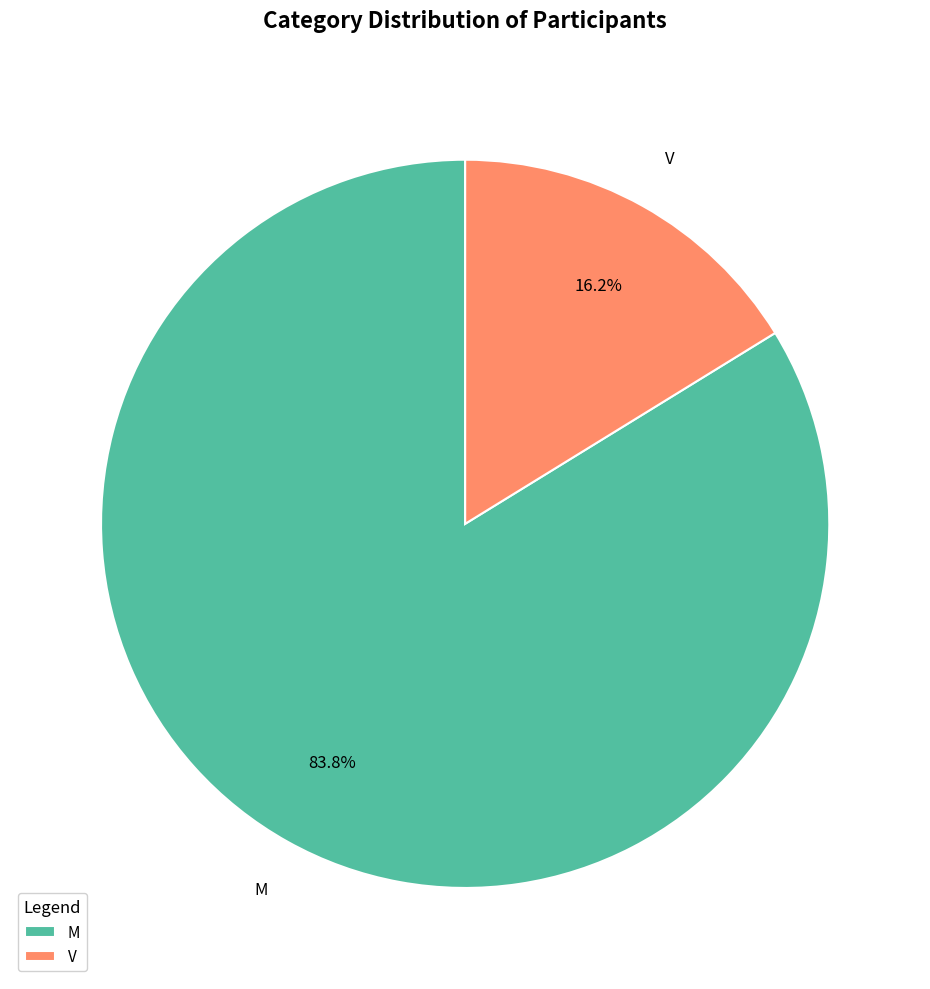

Rank the categories by value from lowest to highest.

V, M